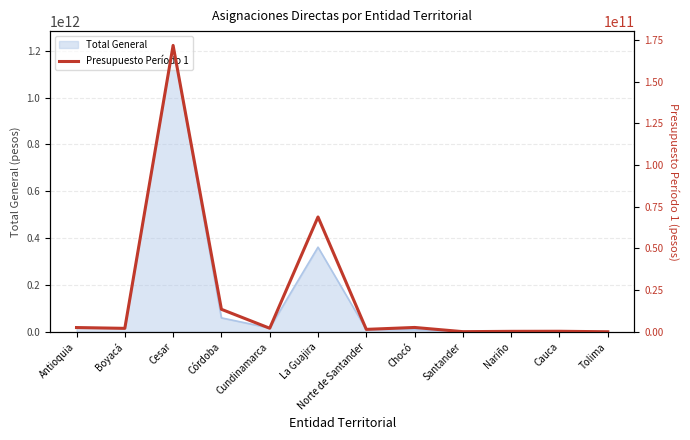

True or false: the data shows 13500629735.7 at Córdoba.

True